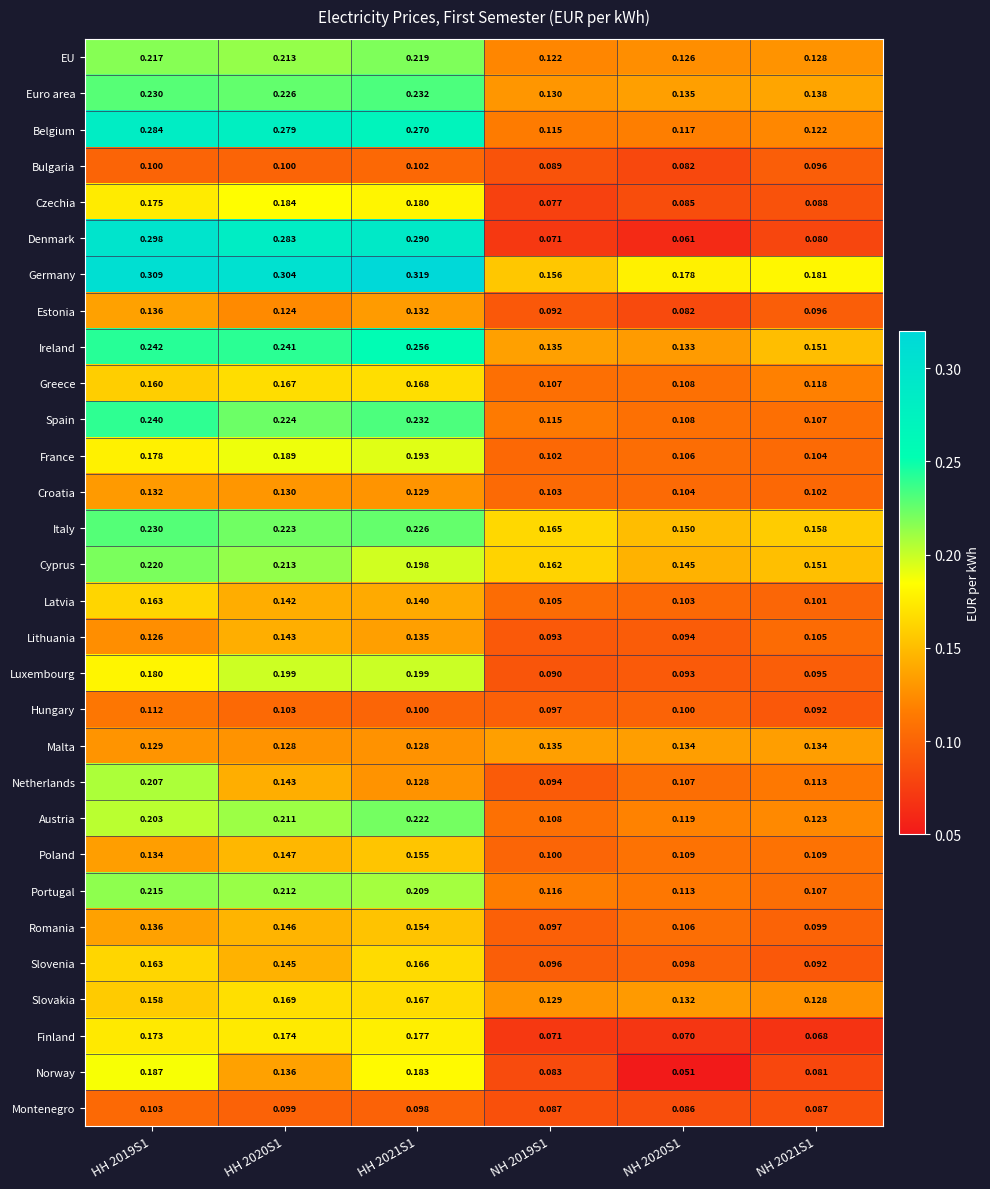

What is the total value across all series at HH 2019S1?

5.5